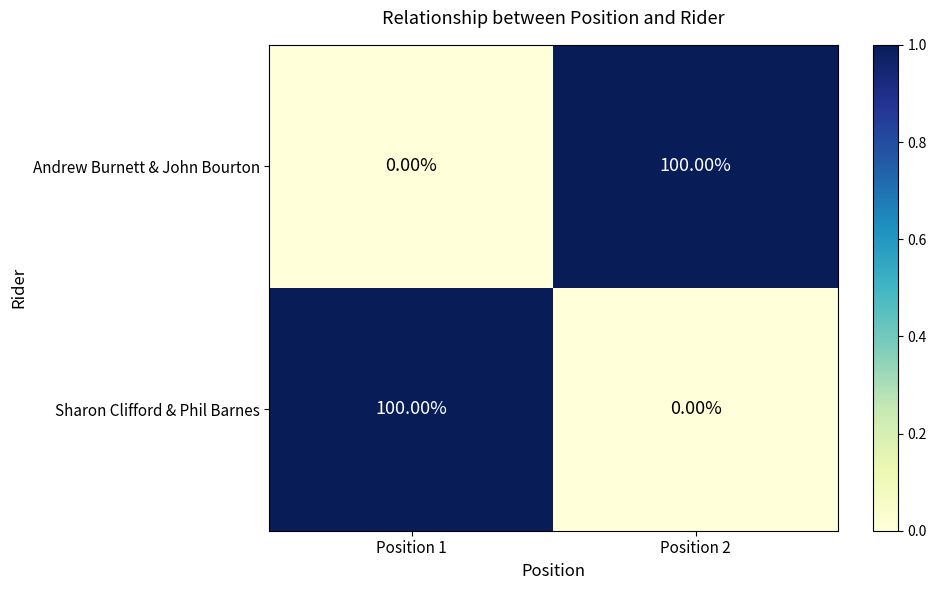

Rank the series at Position 2 from highest to lowest value.

Andrew Burnett & John Bourton, Sharon Clifford & Phil Barnes